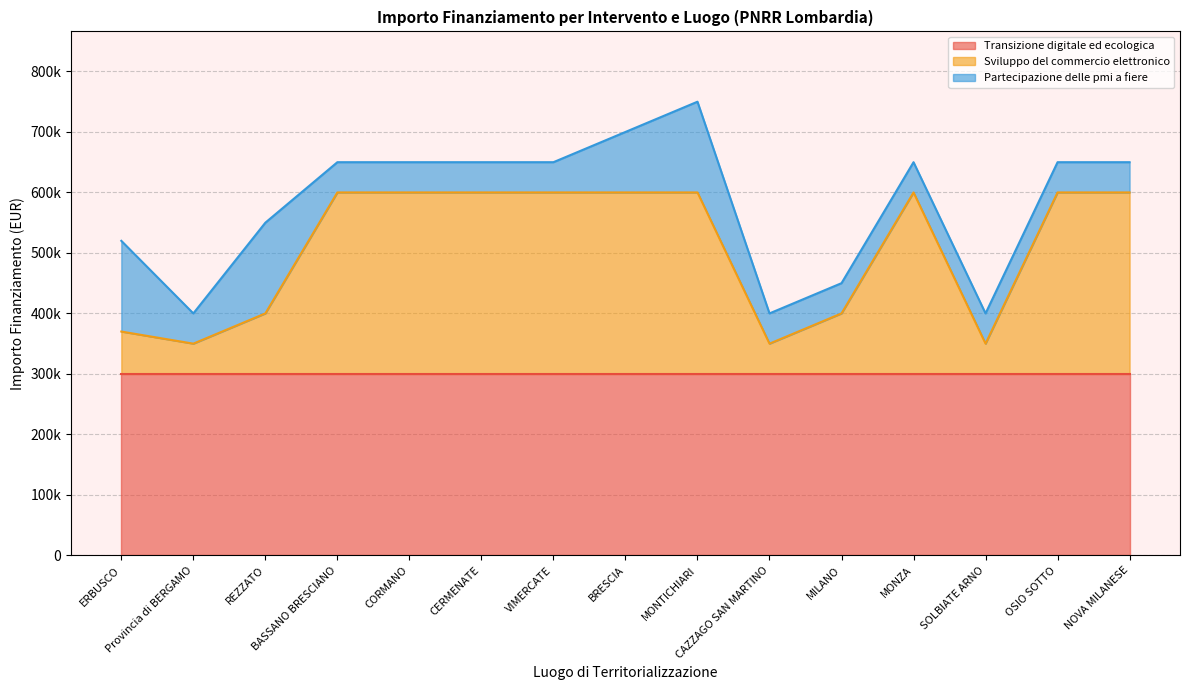

Between BRESCIA and Provincia di BERGAMO, which is larger?

BRESCIA